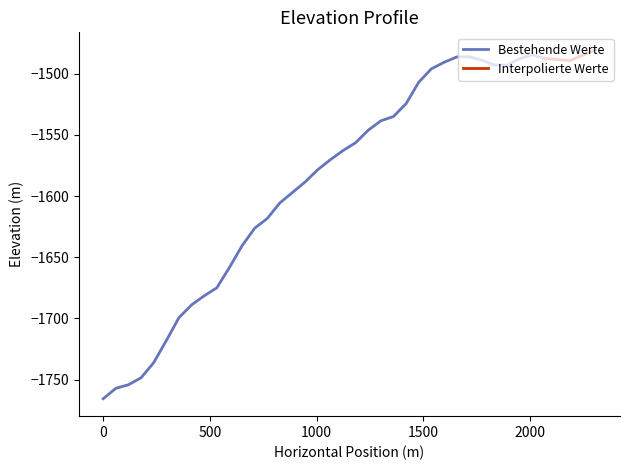

How many data points are less than -1556?

21